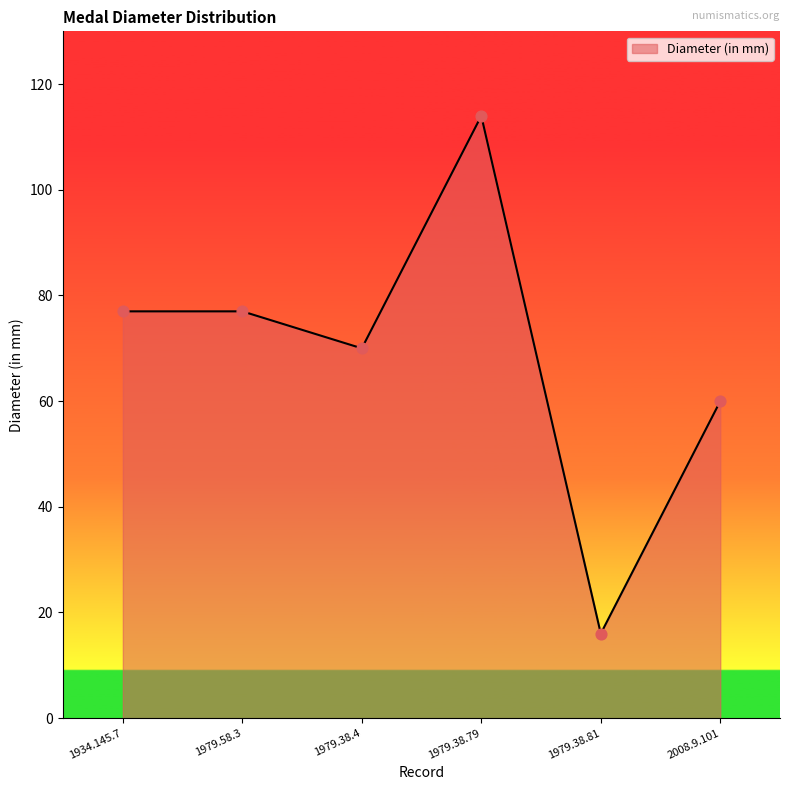

What is the change in value from 1934.145.7 to 1979.38.4?

-7